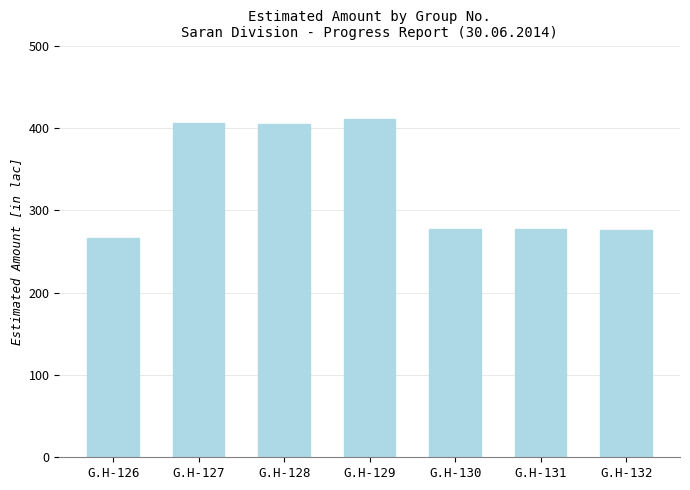

Read the value at G.H-126.

266.8